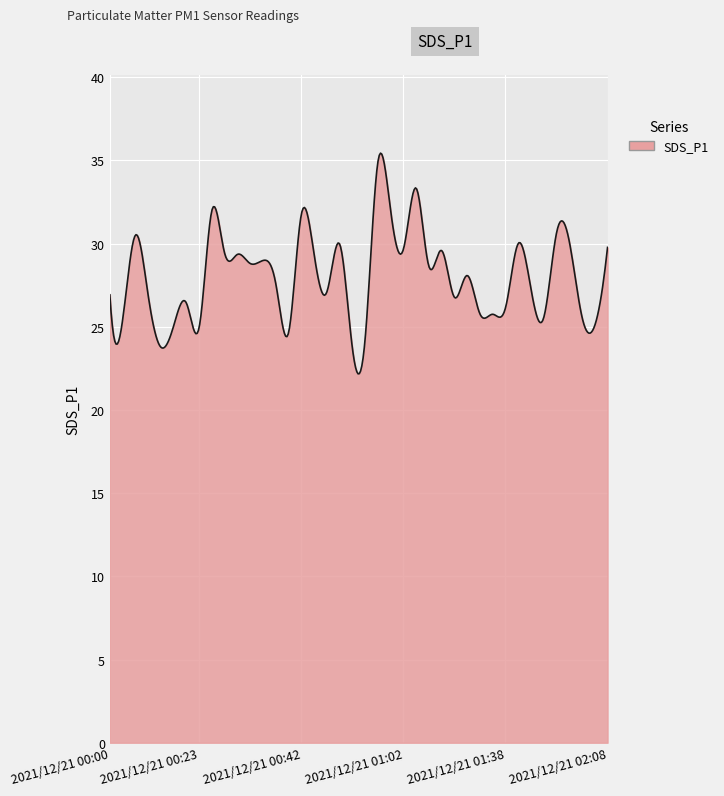

How many lines are shown in the chart?

1